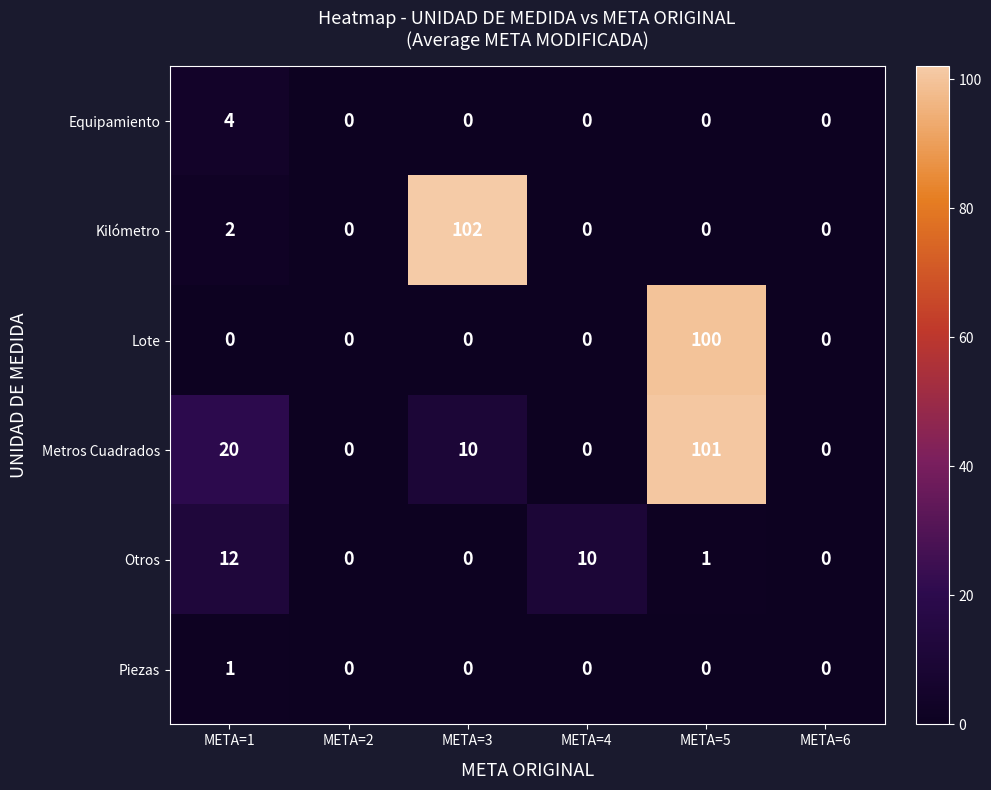

At META=1, list the series in order from smallest to largest.

Lote, Piezas, Kilómetro, Equipamiento, Otros, Metros Cuadrados